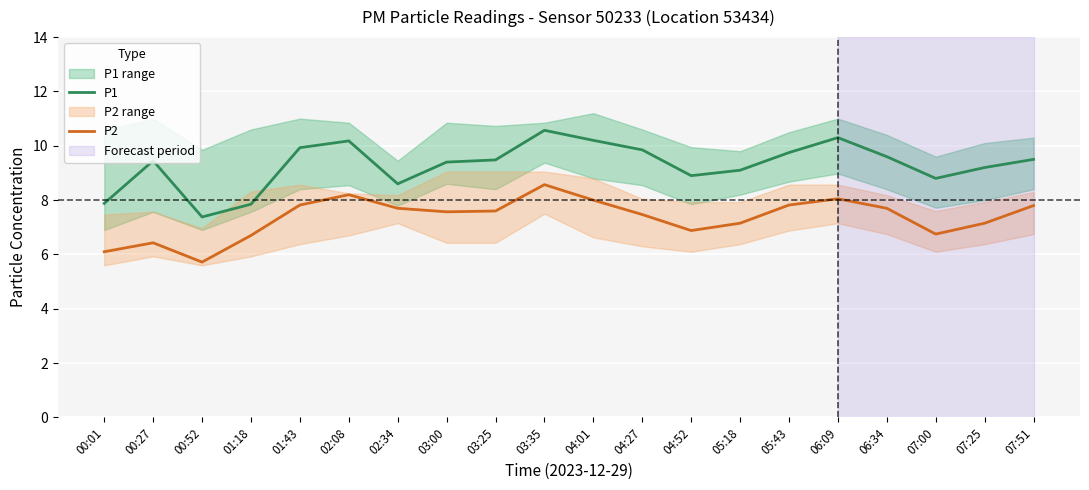

At which label does P1 first exceed 9?

00:27